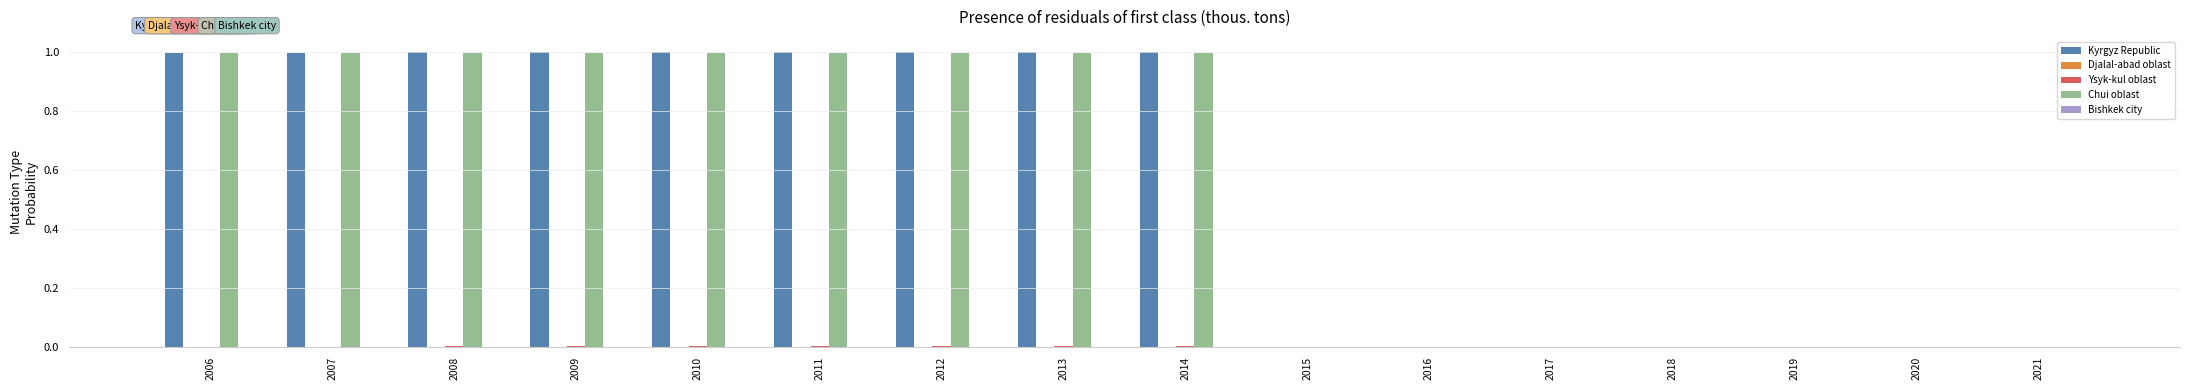

How many series are shown in this chart?

5